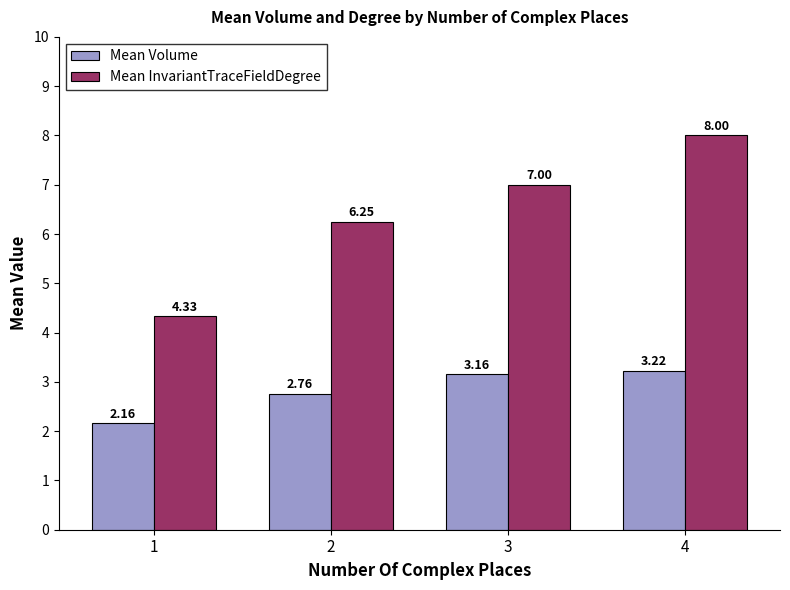

What is the difference between the maximum and minimum values in the Mean InvariantTraceFieldDegree series?

3.7